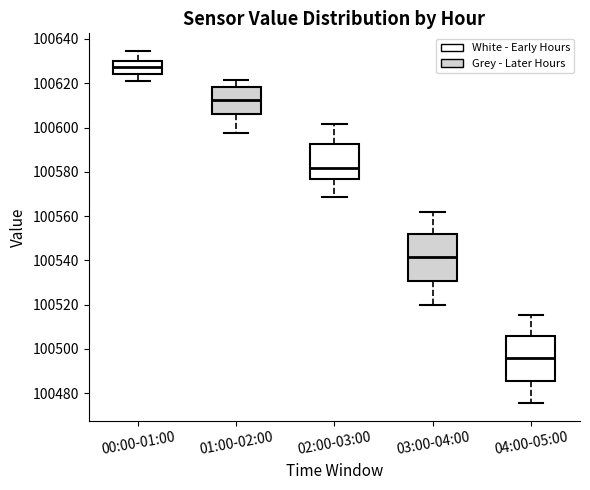

Where does the lower whisker of the box for 03:00-04:00 end on the y-axis? The values are not printed on the chart, so give them approximately, as read against the axis.

100520